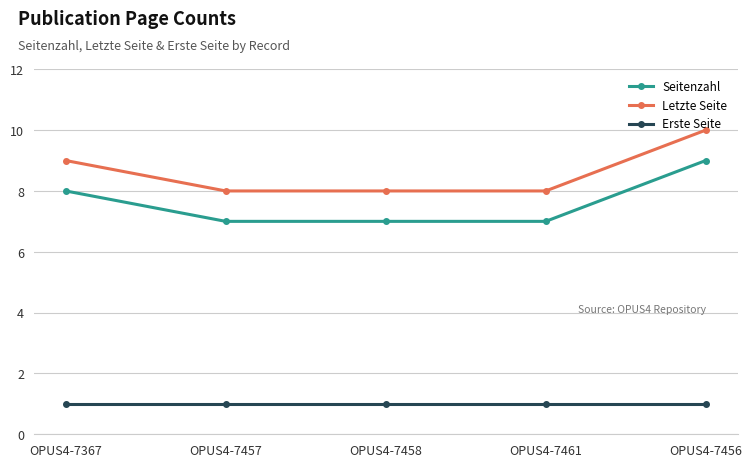

Reading right to left, what are all the values shown in this chart?

Seitenzahl: OPUS4-7456=9	OPUS4-7461=7	OPUS4-7458=7	OPUS4-7457=7	OPUS4-7367=8
Letzte Seite: OPUS4-7456=10	OPUS4-7461=8	OPUS4-7458=8	OPUS4-7457=8	OPUS4-7367=9
Erste Seite: OPUS4-7456=1	OPUS4-7461=1	OPUS4-7458=1	OPUS4-7457=1	OPUS4-7367=1